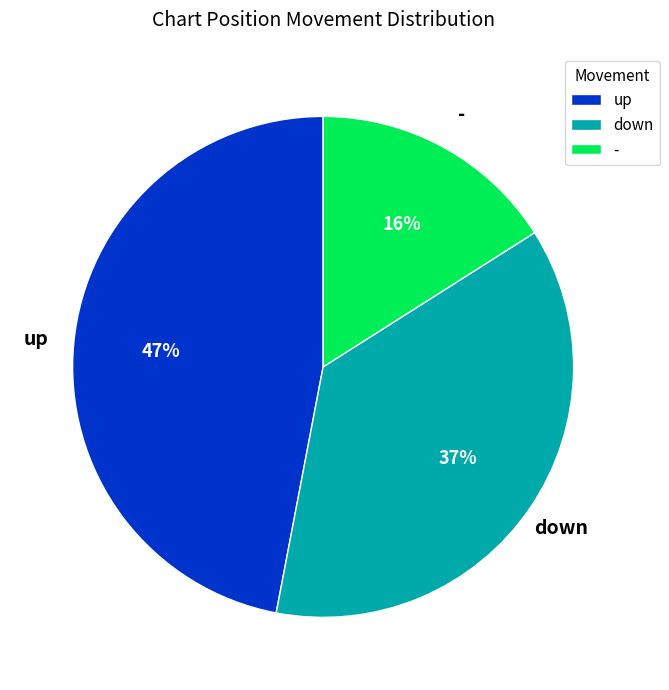

Rank the categories by value from highest to lowest.

up, down, -